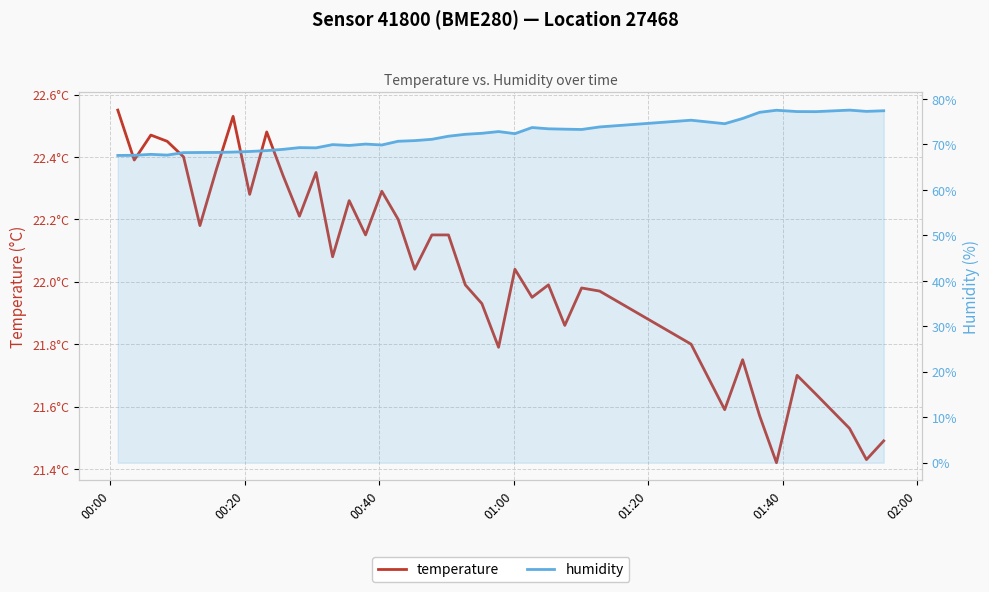

Which series has the largest total across all categories?

humidity